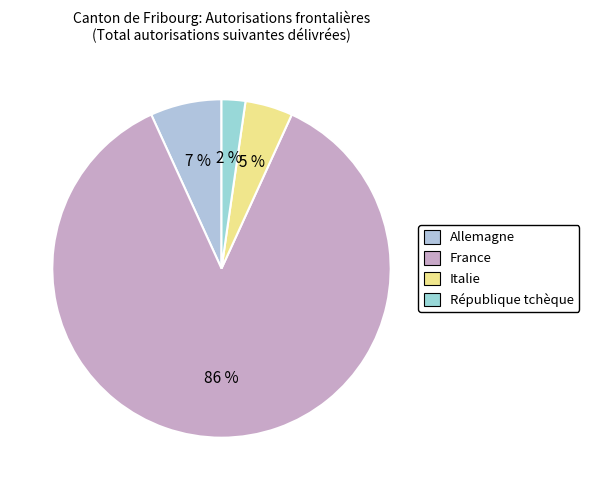

Which has a higher value, France or Italie?

France